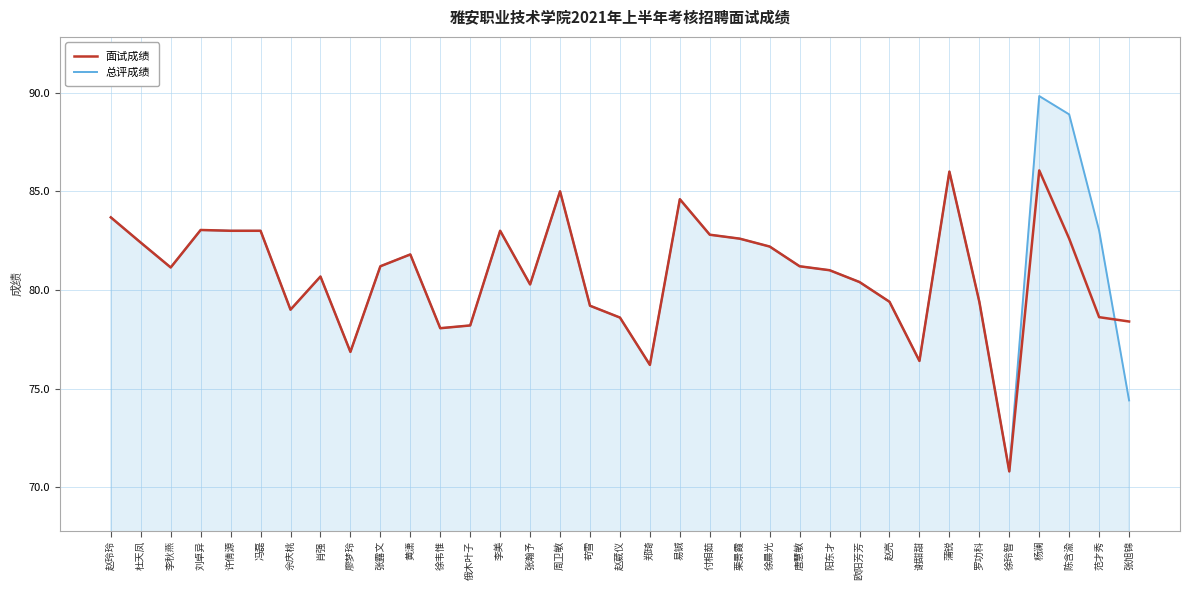

Is the value of 总评成绩 at 徐玲智 greater than the value of 面试成绩 at 蒲锐?

No